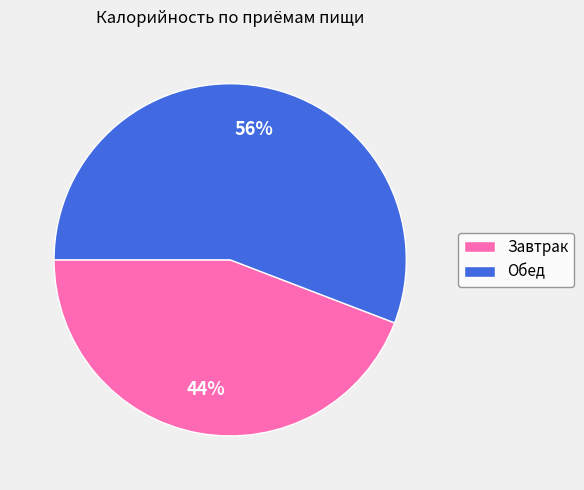

How many segments does this pie chart have?

2